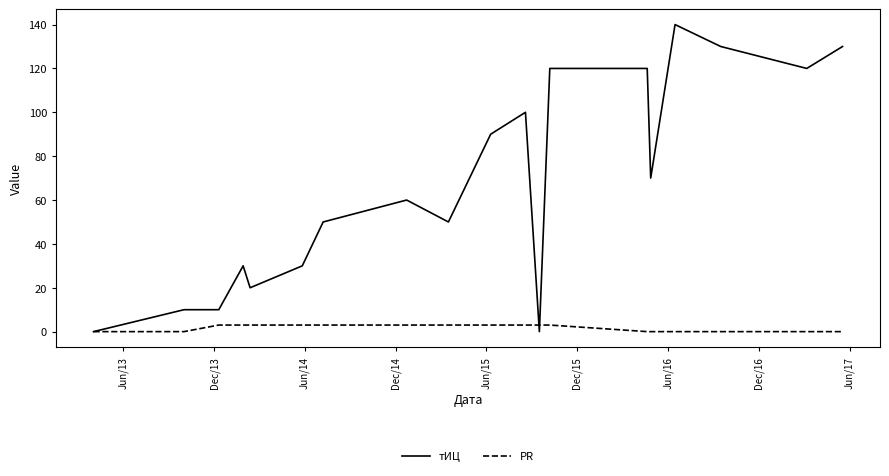

List the series in order of their overall mean, lowest first.

PR, тИЦ